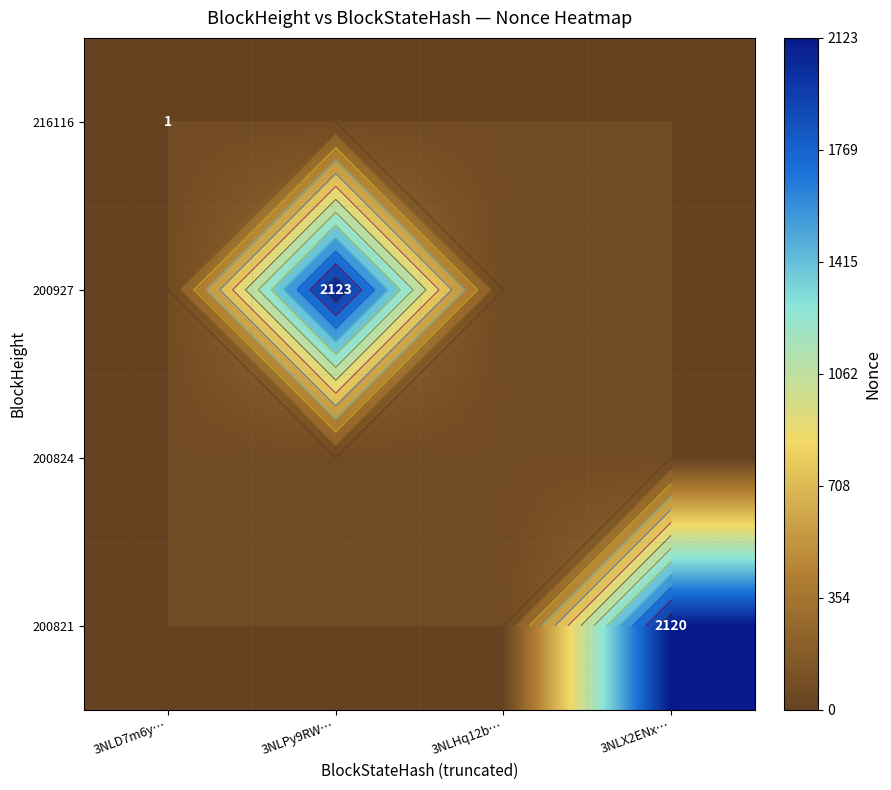

What is the total value across all series at 3NLD7m6y…?

1